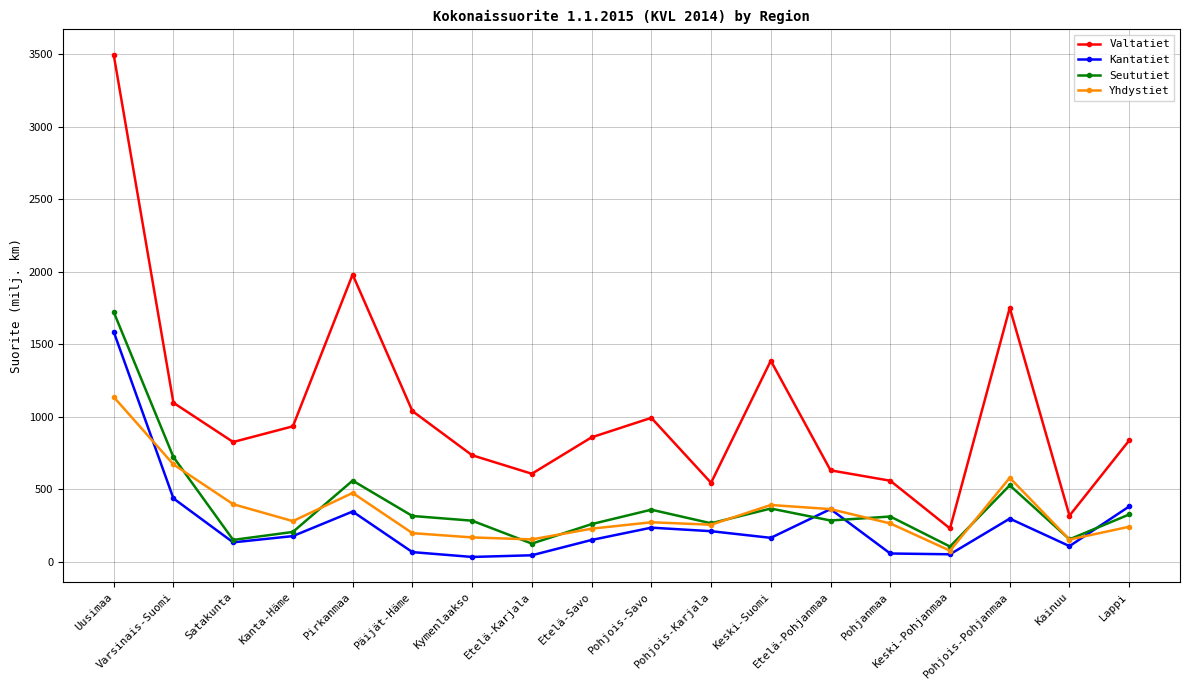

What is the average value of the Seututiet series?

390.2